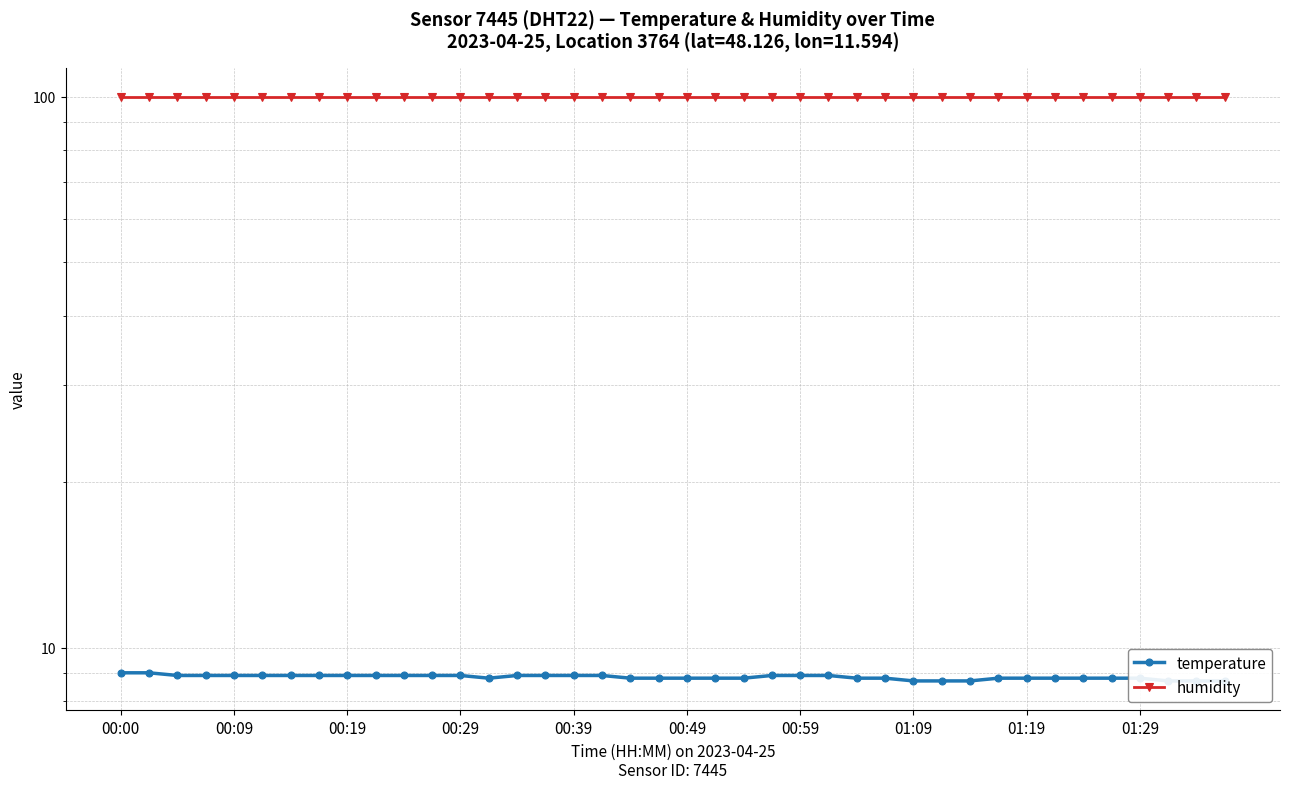

Where is humidity nearest to the value 99?

00:00